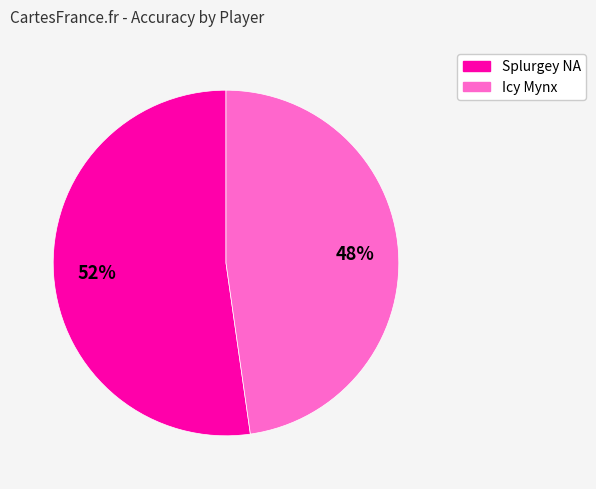

Which category has the biggest portion of the pie?

Splurgey NA